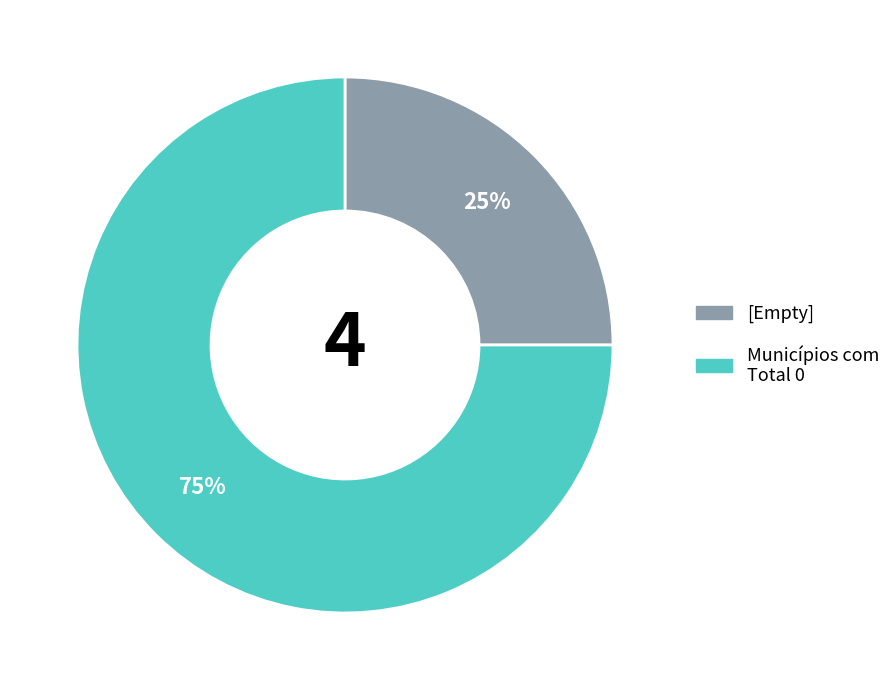

Is there a majority slice in this chart?

Yes